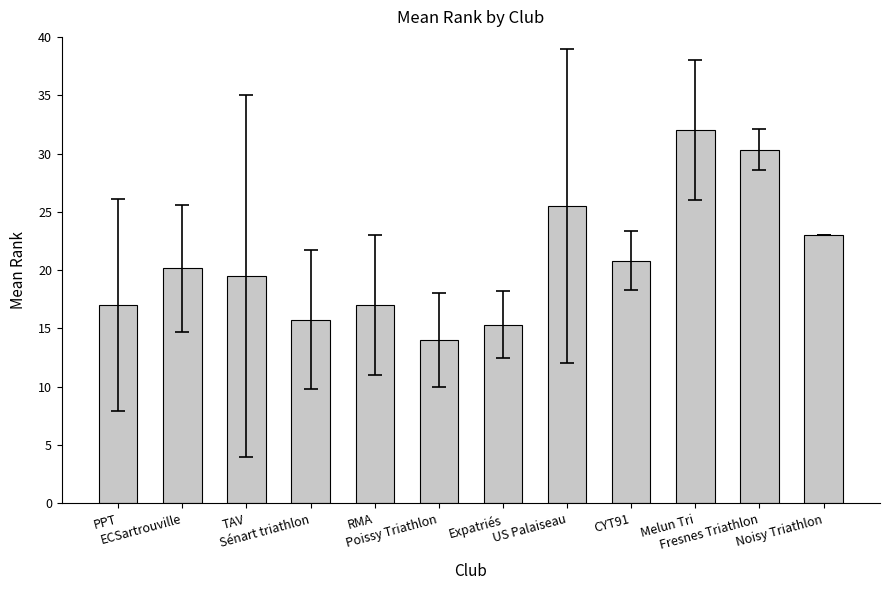

Does the chart contain any negative values?

No